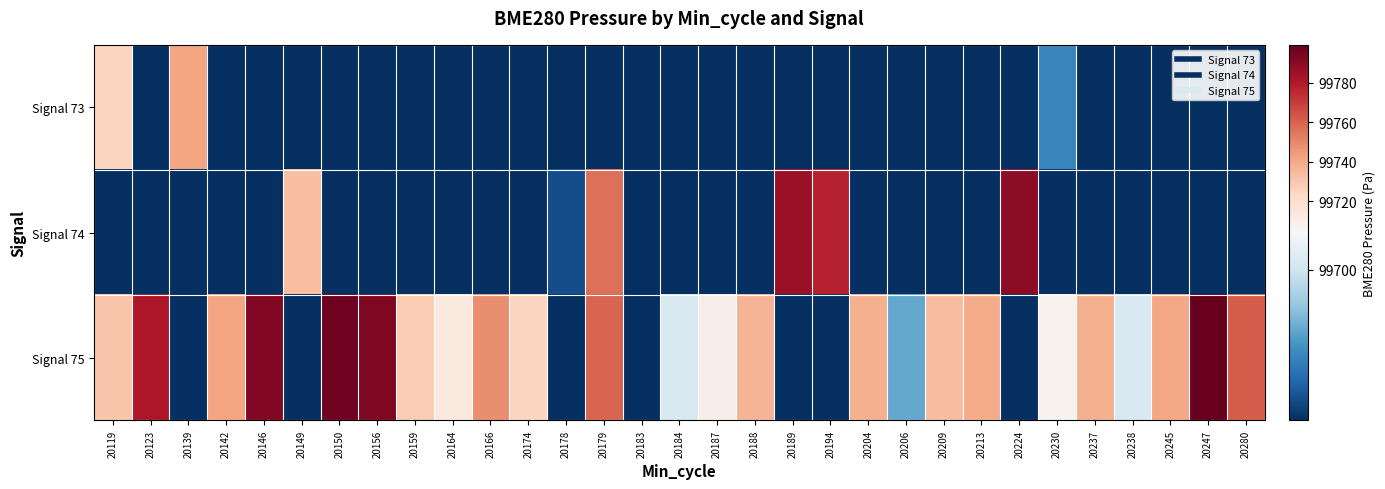

Rank the series by their average value, from lowest to highest.

Signal 73, Signal 74, Signal 75